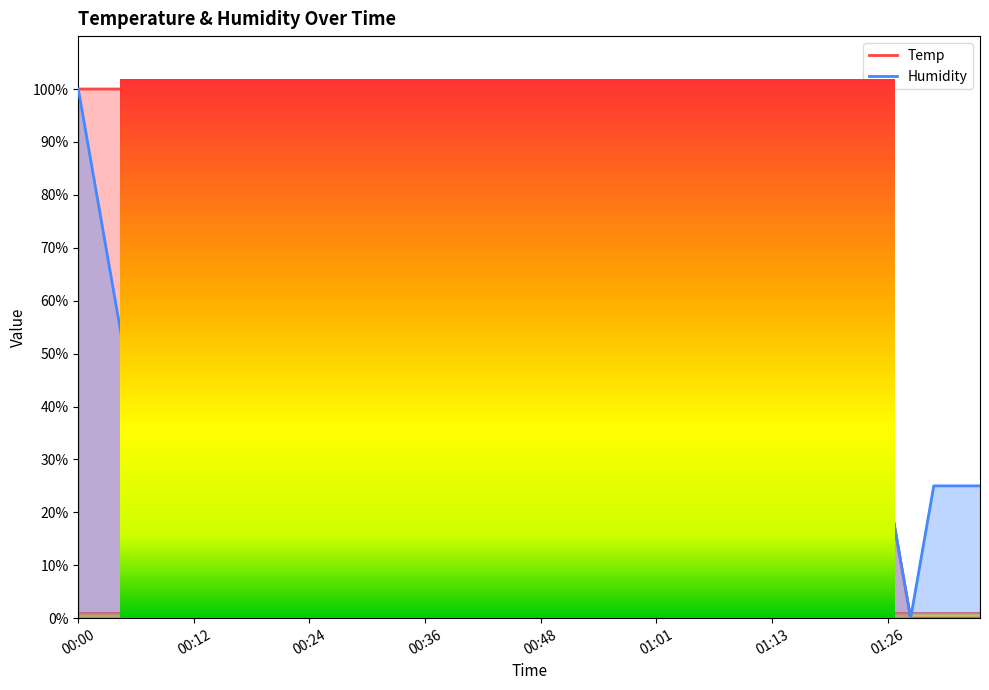

How many values in the Humidity series exceed 25?

38